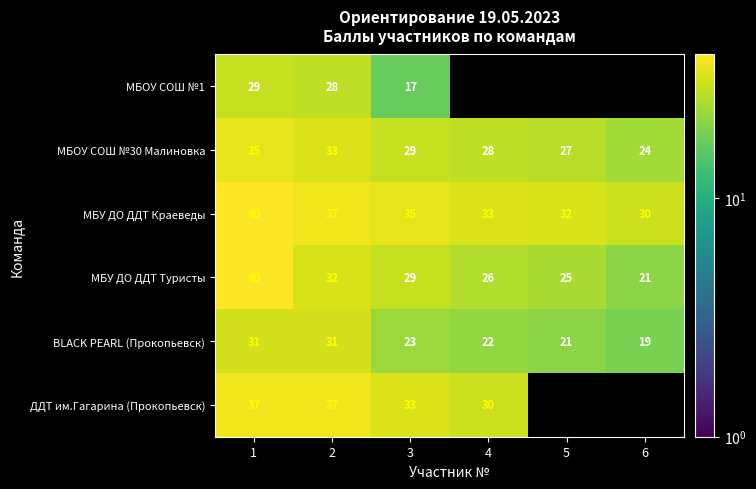

How many categories are shown in the chart?

6